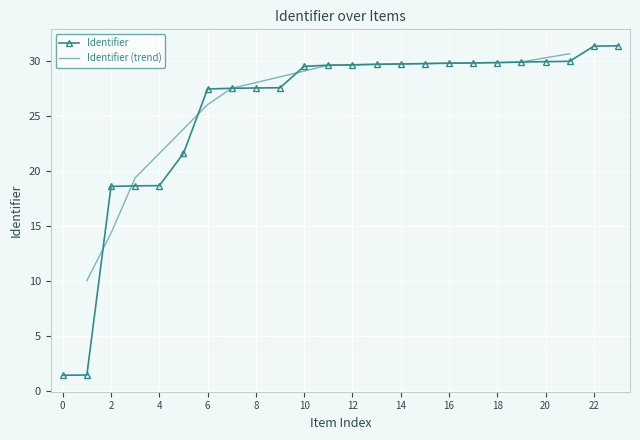

What is the difference between the second highest and second lowest values?

29.9